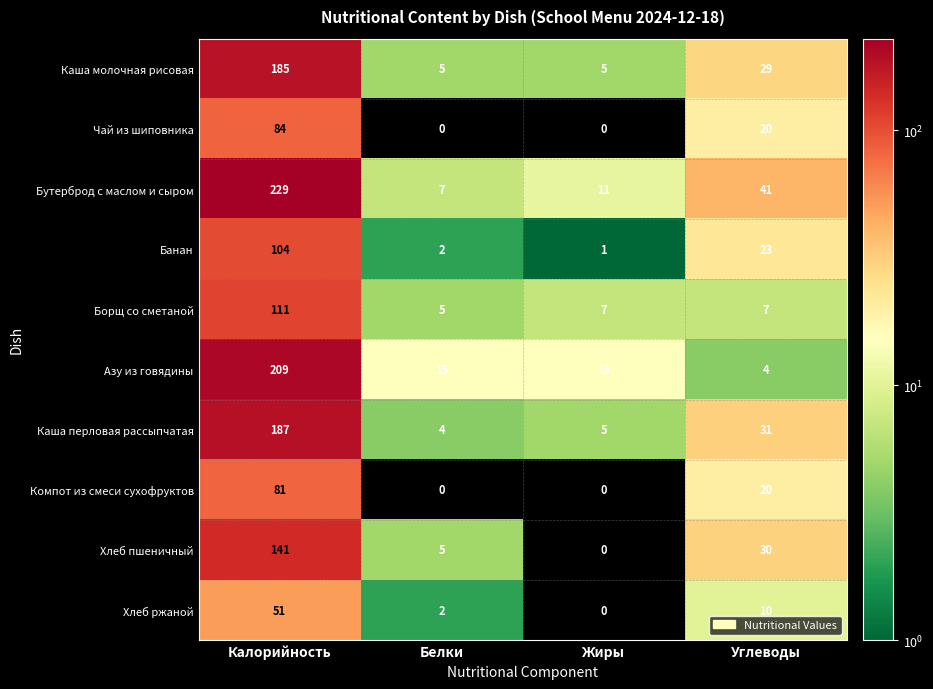

What is the maximum value for Хлеб ржаной?

51